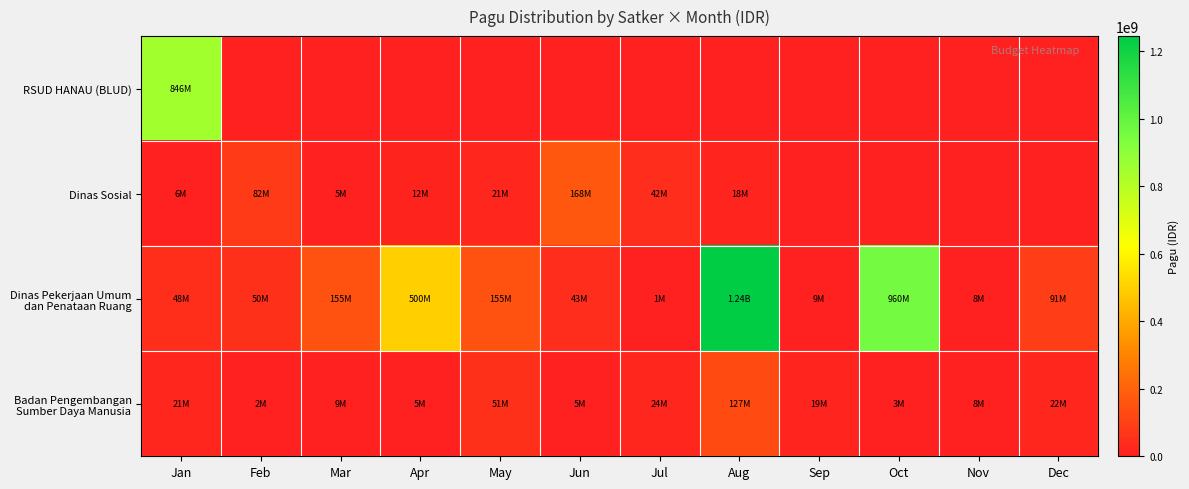

Between Jun and Jul, which is larger?

Jun